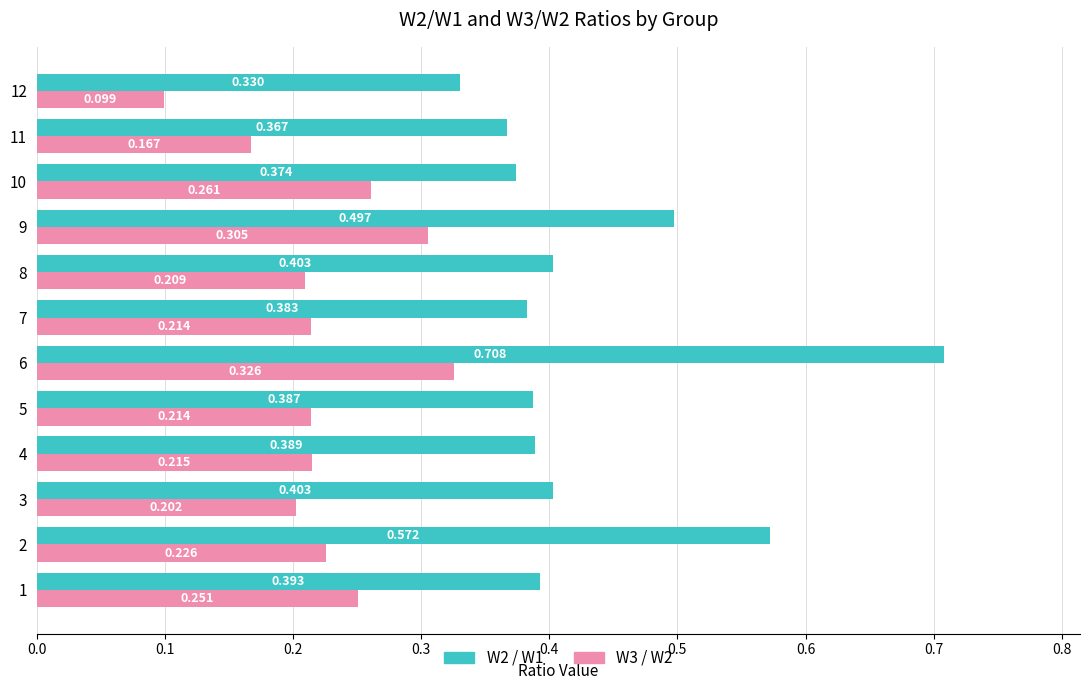

Is the value of W3 / W2 at 12 greater than the value of W2 / W1 at 11?

No